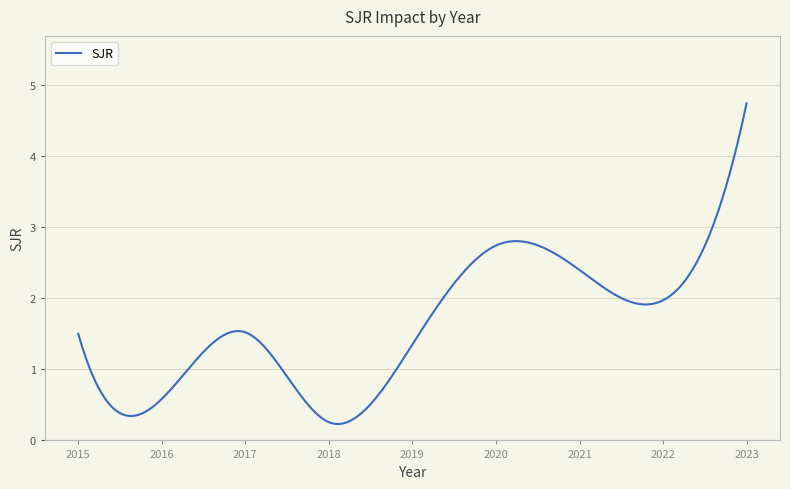

What is the maximum value shown in the chart?

4.7